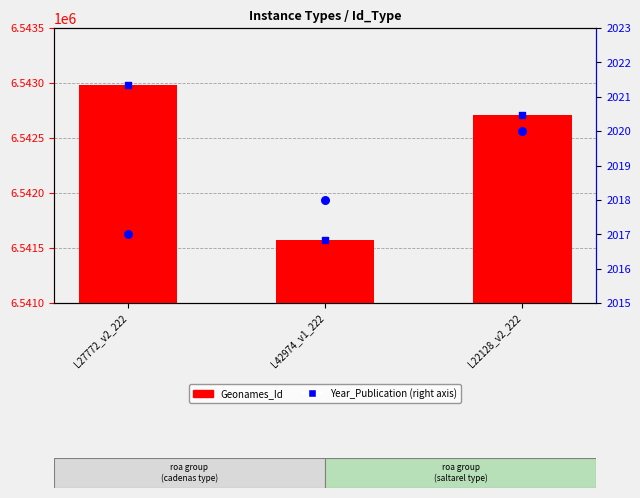

At how many categories does at least one series exceed 1480121?

3